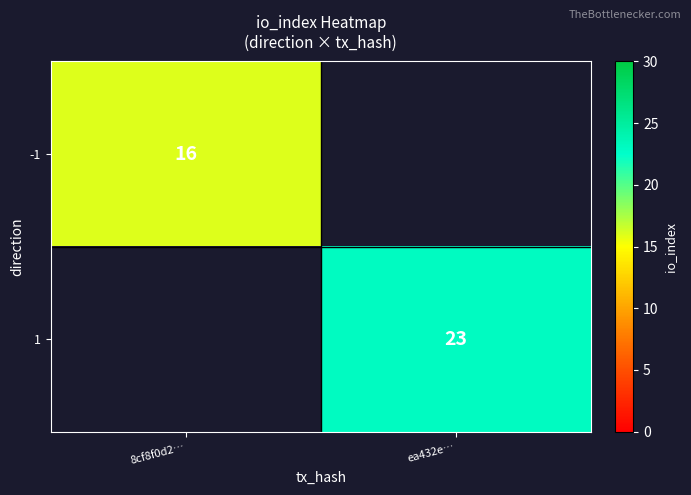

How many series are shown in this chart?

2